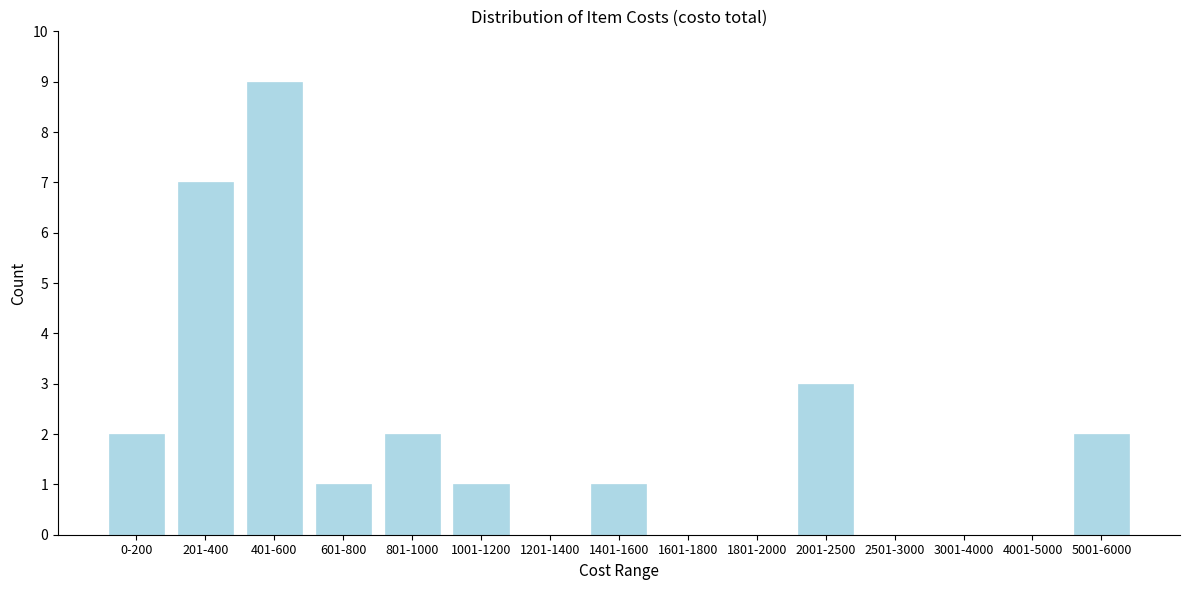

Reading left to right, what are all the values shown in this chart?

0-200=2	201-400=7	401-600=9	601-800=1	801-1000=2	1001-1200=1	1201-1400=0	1401-1600=1	1601-1800=0	1801-2000=0	2001-2500=3	2501-3000=0	3001-4000=0	4001-5000=0	5001-6000=2